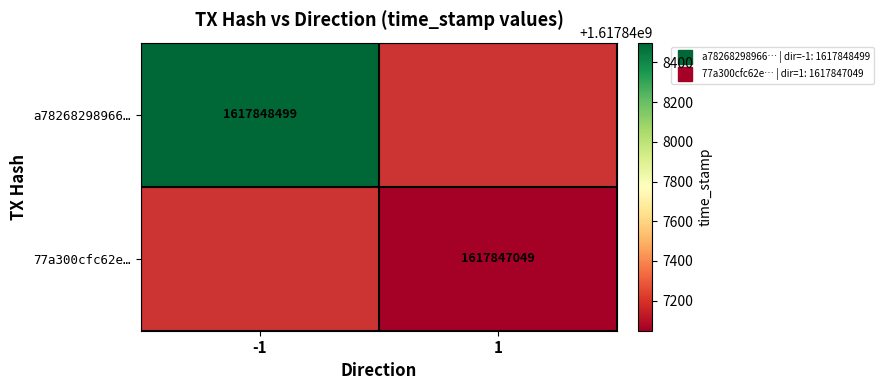

List the series in order of their peak value, highest first.

a7826829896657e7f743811cc6e68a71fdc9025, 77a300cfc62efd8f7473132920754bda6888960